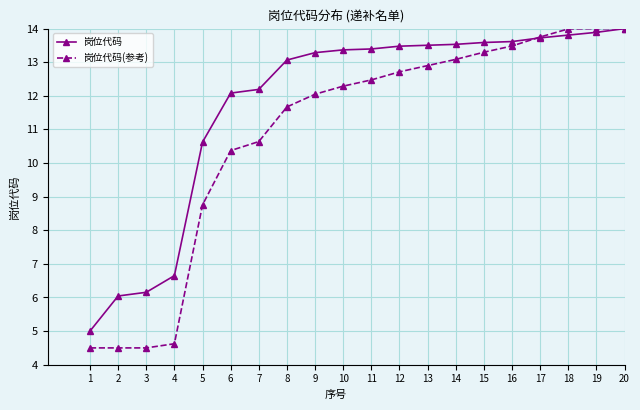

True or false: 岗位代码(参考) and 岗位代码 cross at least once.

True